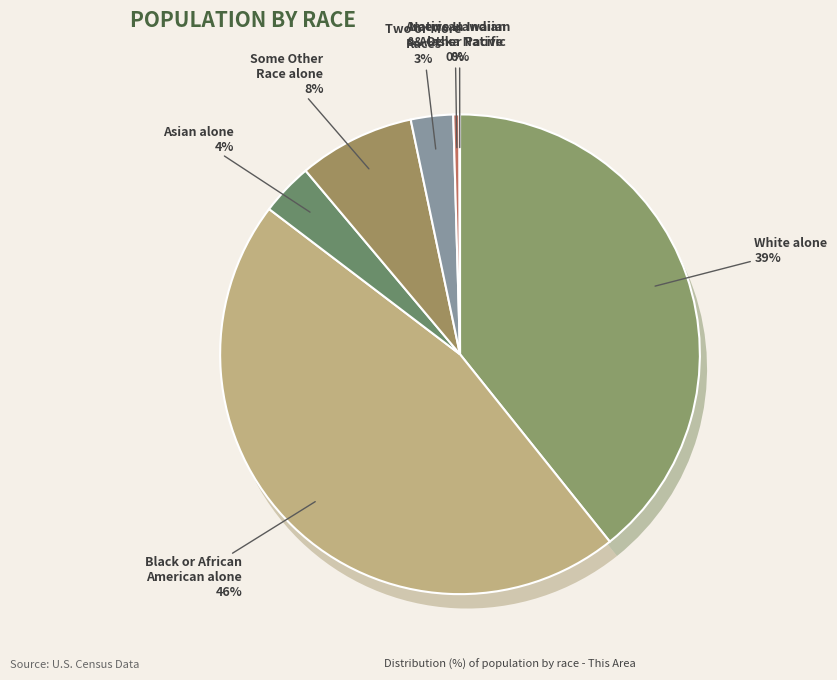

Which slice is the smallest?

Native Hawaiian and Other Pacific